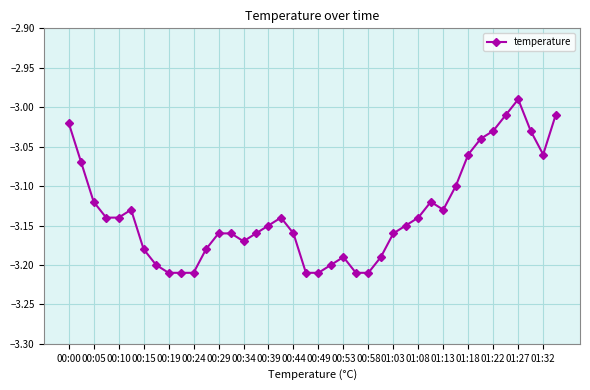

True or false: the data has more than 0 interior local peaks.

True